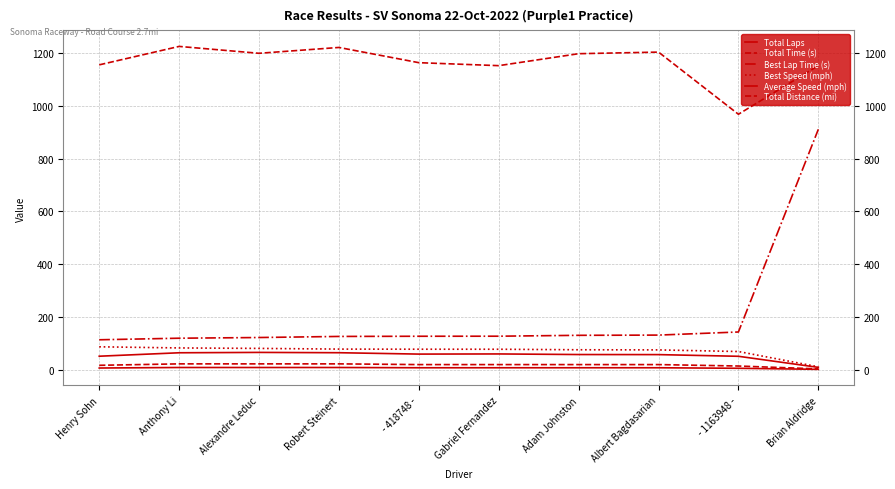

Between Brian Aldridge and Henry Sohn, which is larger?

Henry Sohn